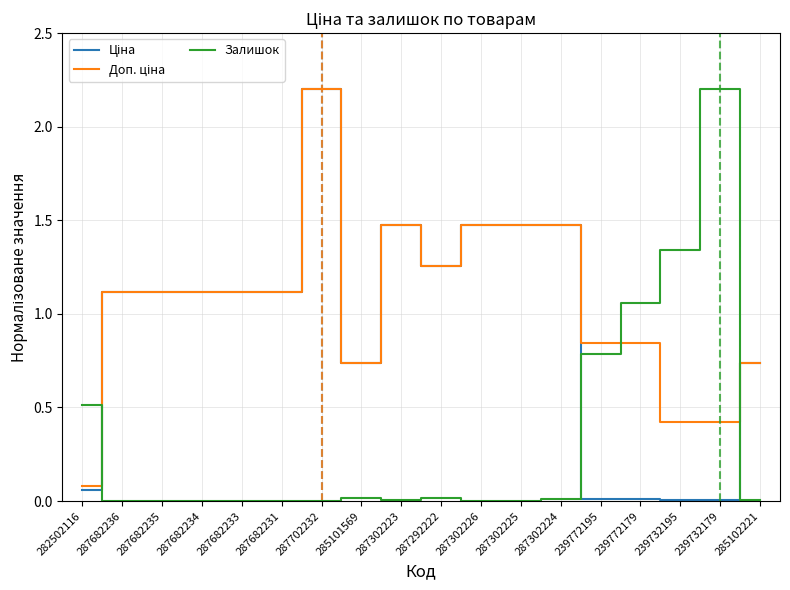

At which category is the sum across all series the highest?

287702232